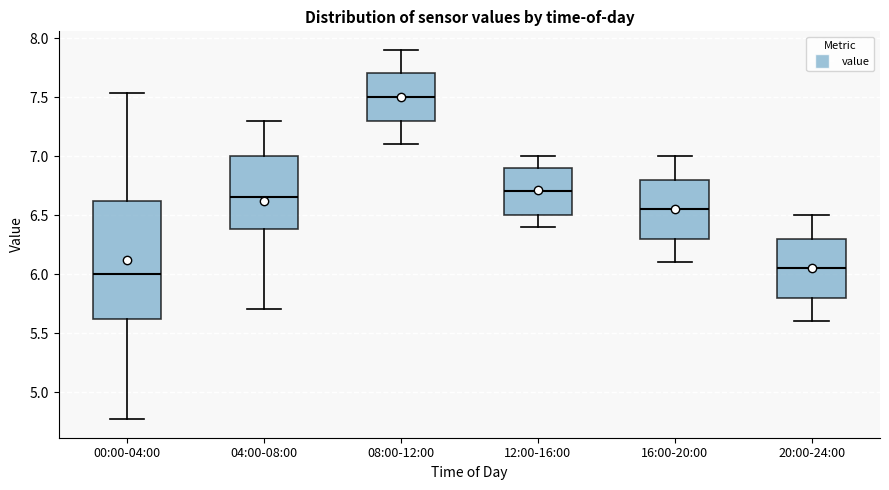

Comparing the boxes themselves (not the whiskers), which one is the tallest?

00:00-04:00